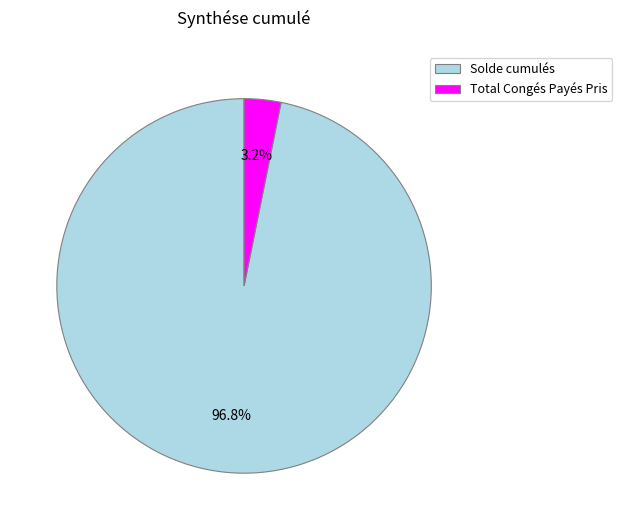

Combined, what portion of the pie is Total Congés Payés Pris and Solde cumulés?

100.0%